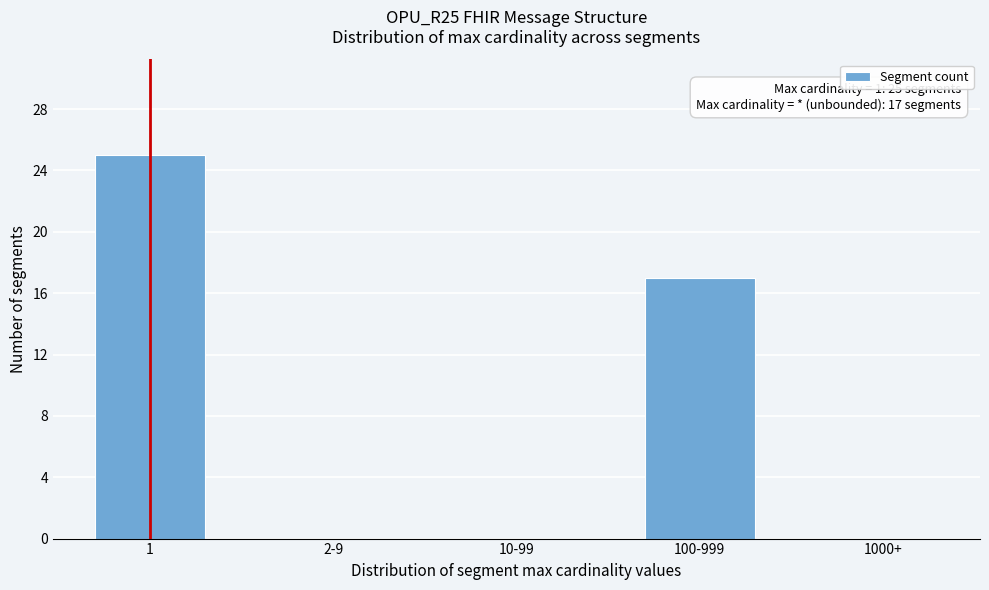

Reading left to right, list all the values displayed in this chart.

1=25	2-9=0	10-99=0	100-999=17	1000+=0